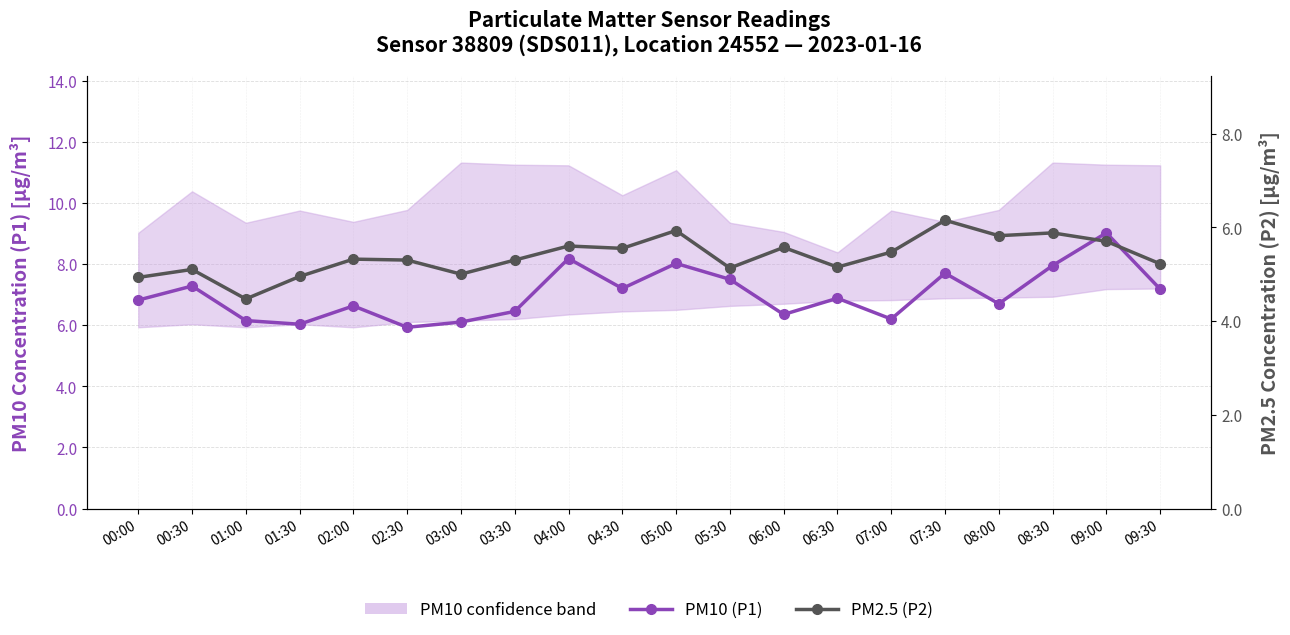

True or false: PM2.5 (P2) and PM10 (P1) cross at least once.

False